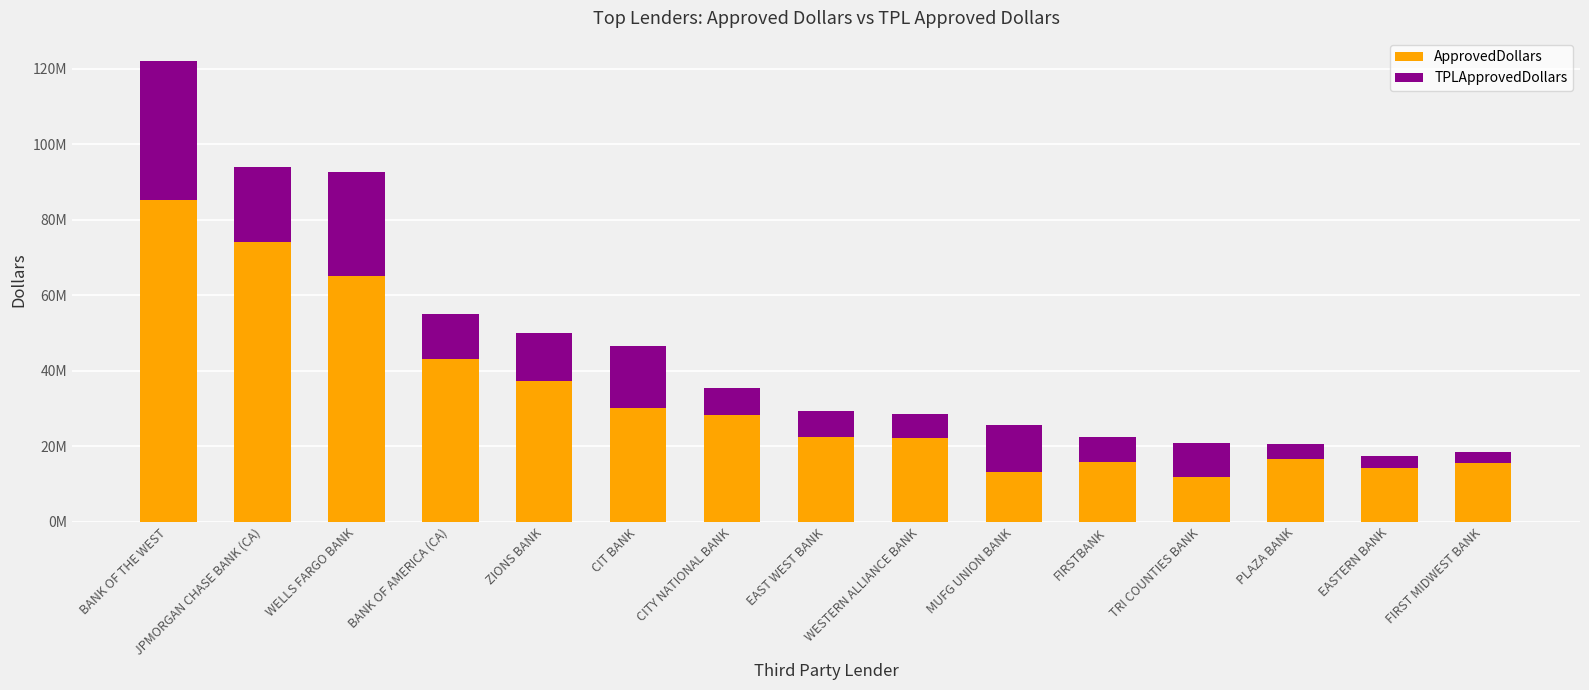

Does the chart contain any negative values?

No